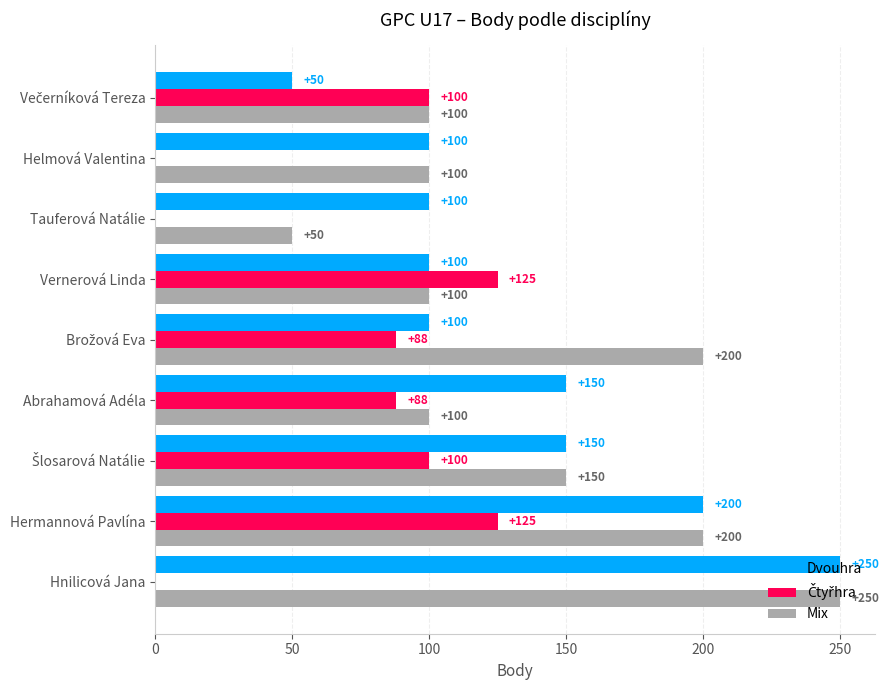

What is the total value across all series at Tauferová Natálie?

150